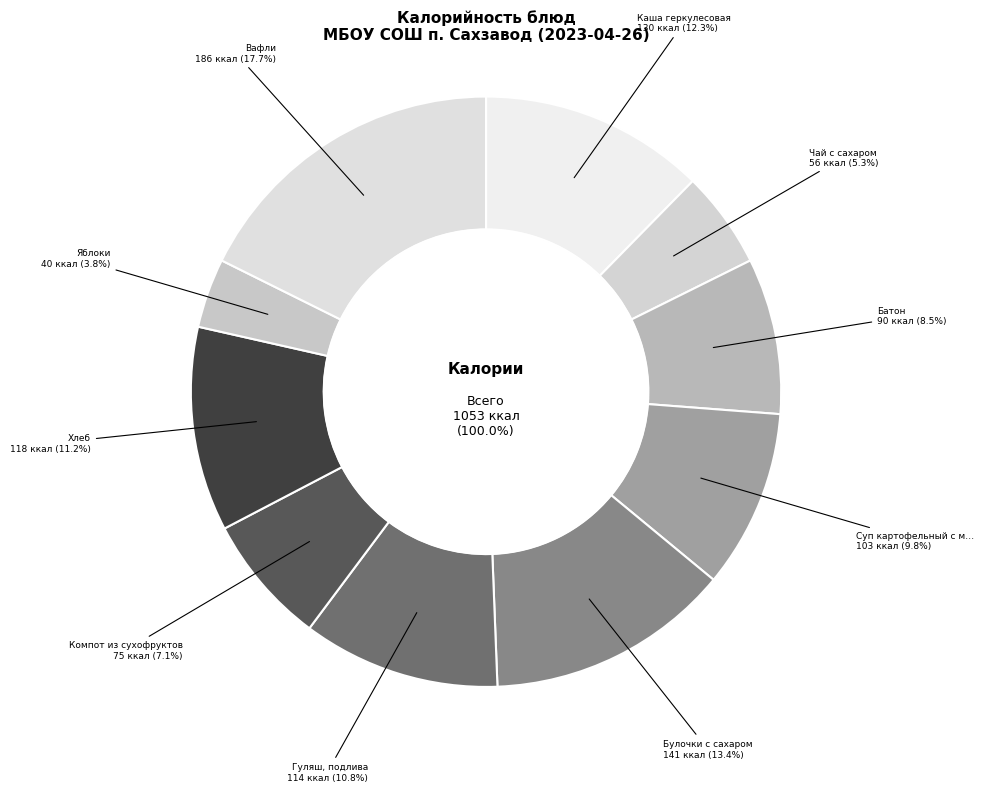

To the nearest percent, what portion does Булочки с сахаром represent?

13%